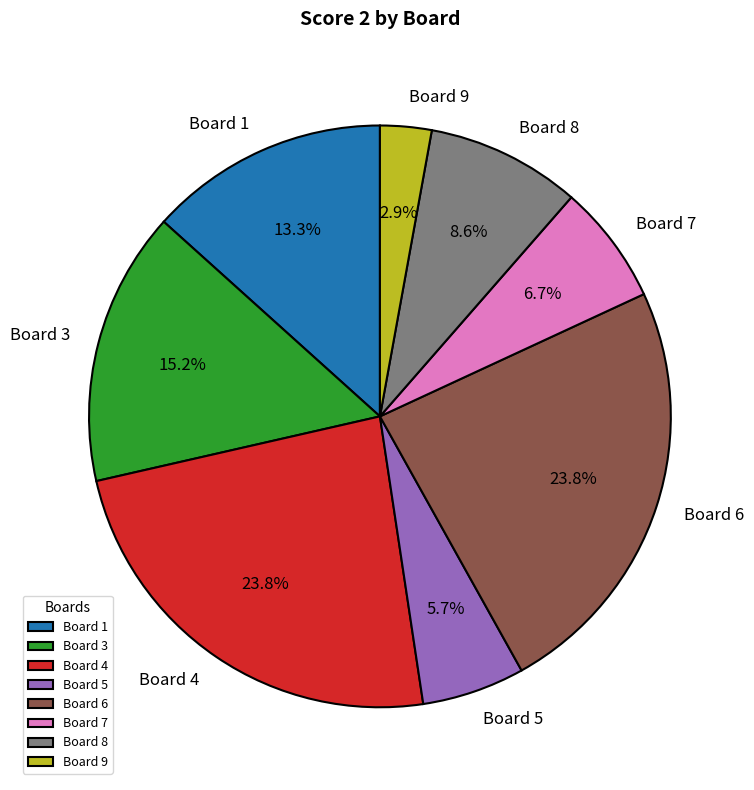

Is it true that Board 4 is 36% of the pie?

False